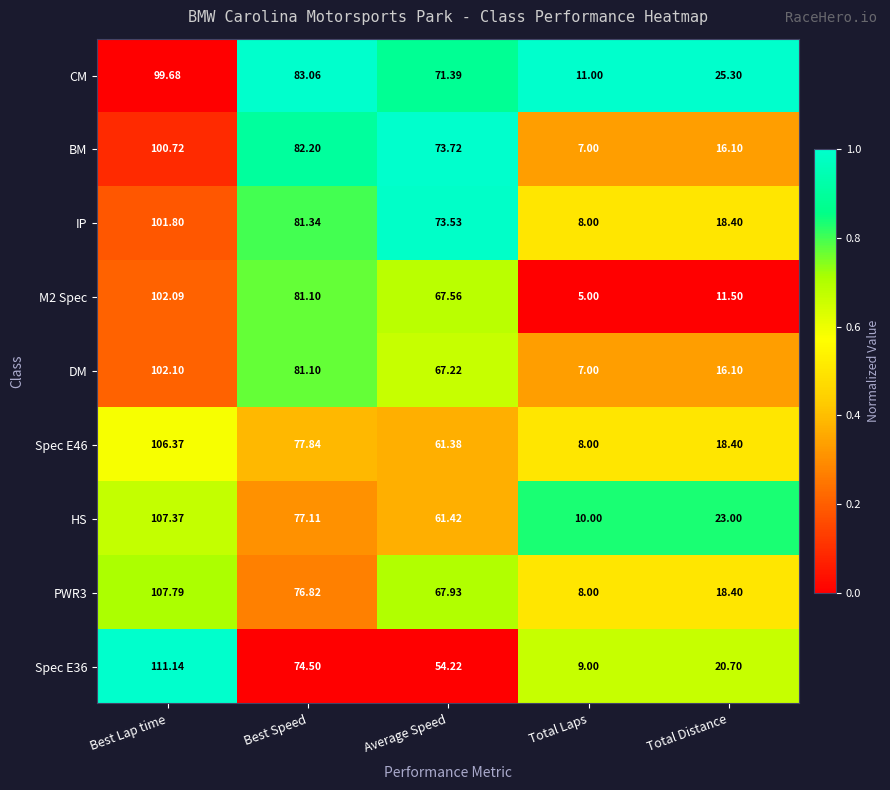

List the labels in order of HS value, largest first.

Best Lap time, Best Speed, Average Speed, Total Distance, Total Laps